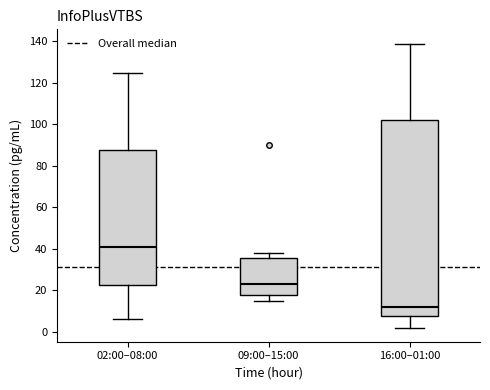

Which box has the highest median line?

02:00–08:00